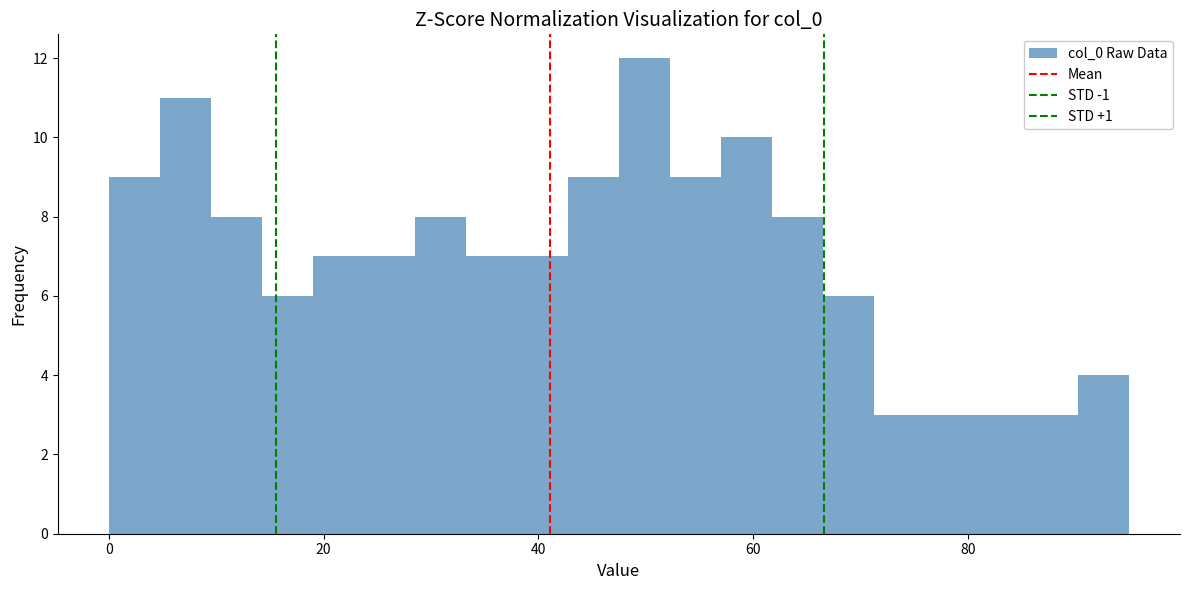

Read against the x-axis, roughly where is the centre of the tallest bar?

50